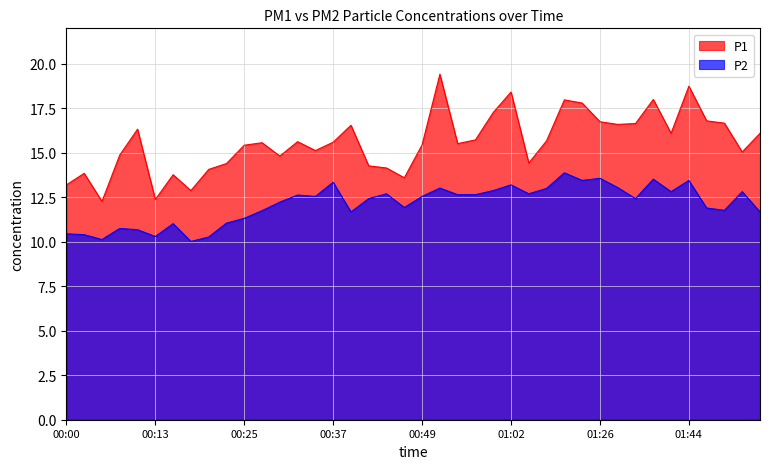

Is it true that P1 equals 20.6 at 01:51?

False